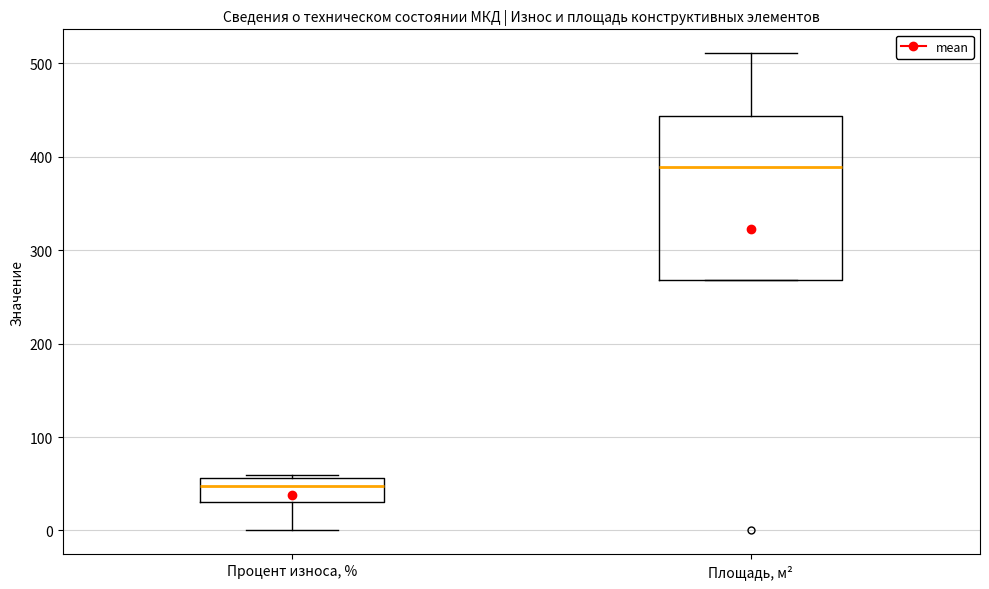

Reading left to right, read every box against the y-axis: the position of its median line, the range the box covers, and the ends of its whiskers. The values are not printed on the chart, so give them approximately, as read against the axis.

Процент износа, %: median 50, box 30 to 60, whiskers 0 to 60
Площадь, м²: median 390, box 270 to 440, whiskers 270 to 510